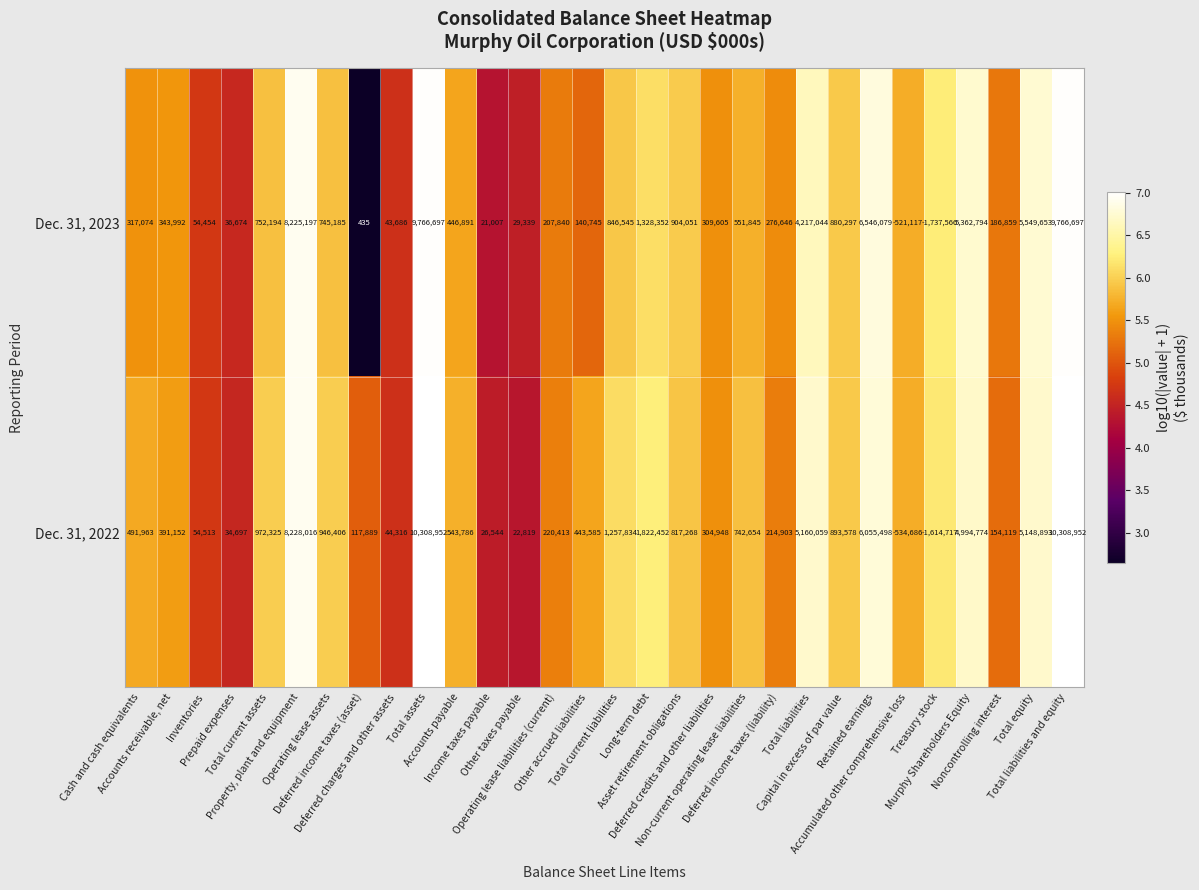

Rank the series by their average value, from highest to lowest.

Dec. 31, 2022, Dec. 31, 2023